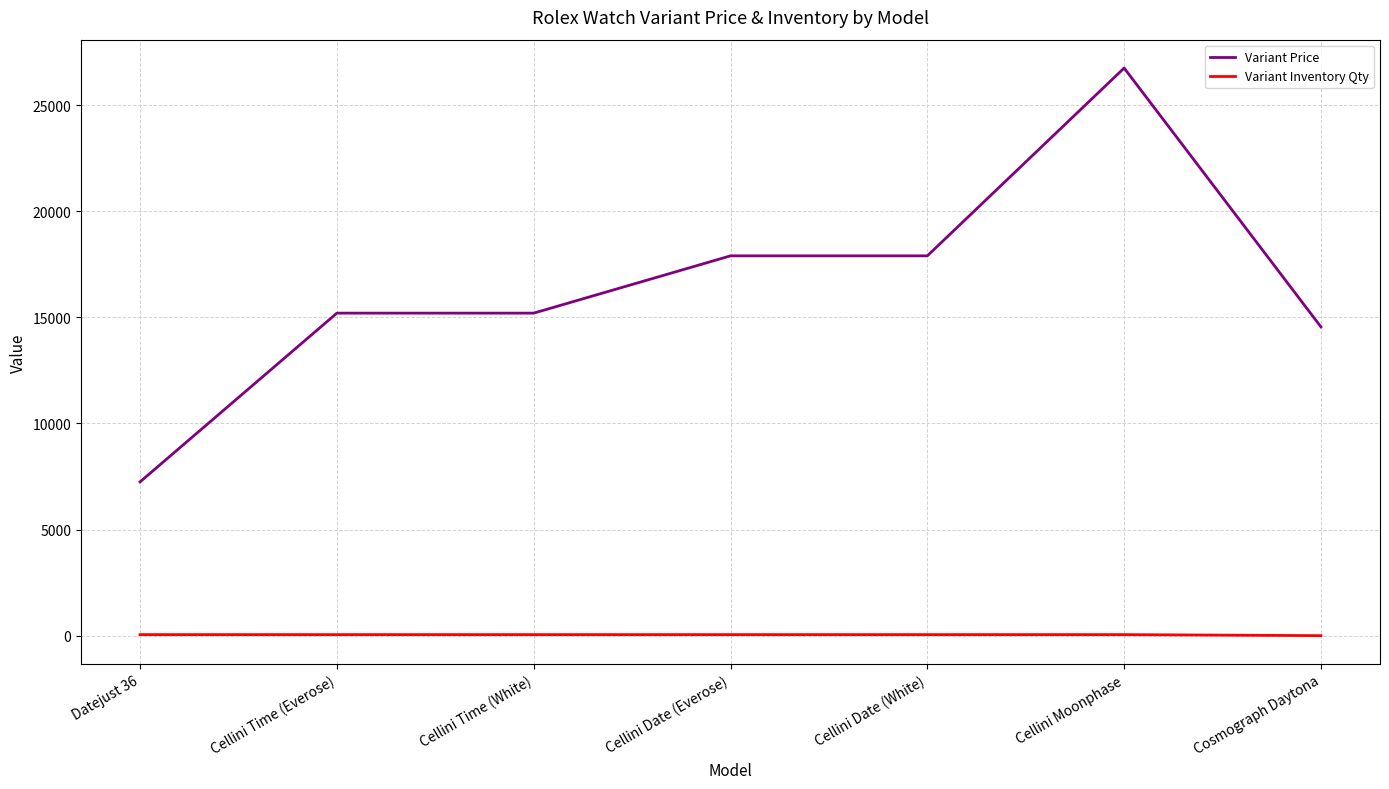

Rank the series at Datejust 36 from highest to lowest value.

Variant Price, Variant Inventory Qty